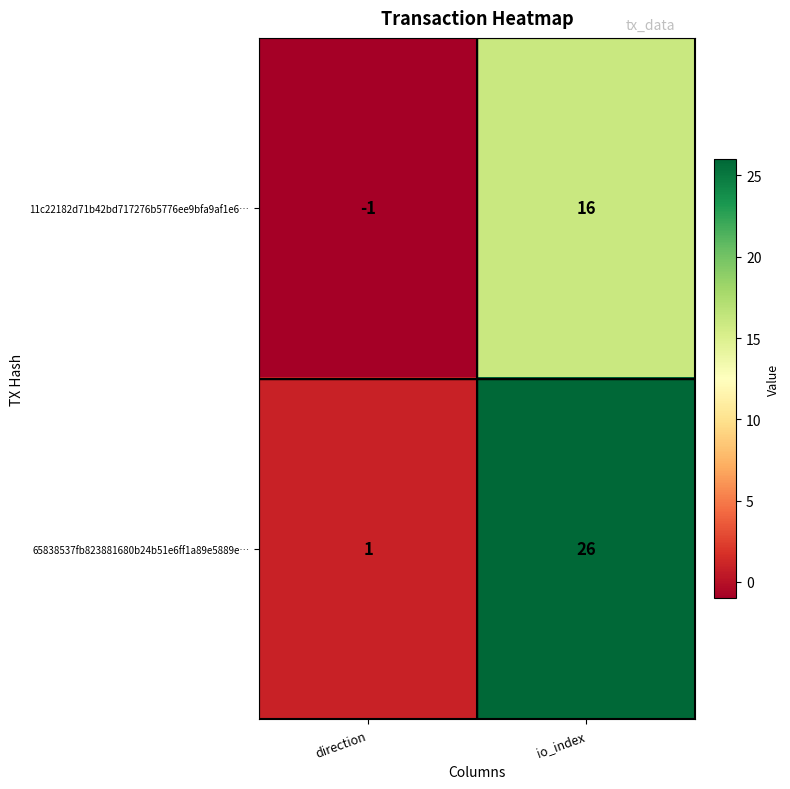

Reading left to right, transcribe all the data shown in this chart.

11c22182d71b42bd717276b5776ee9bfa9af1e6…: direction=-1	io_index=16
65838537fb823881680b24b51e6ff1a89e5889e…: direction=1	io_index=26